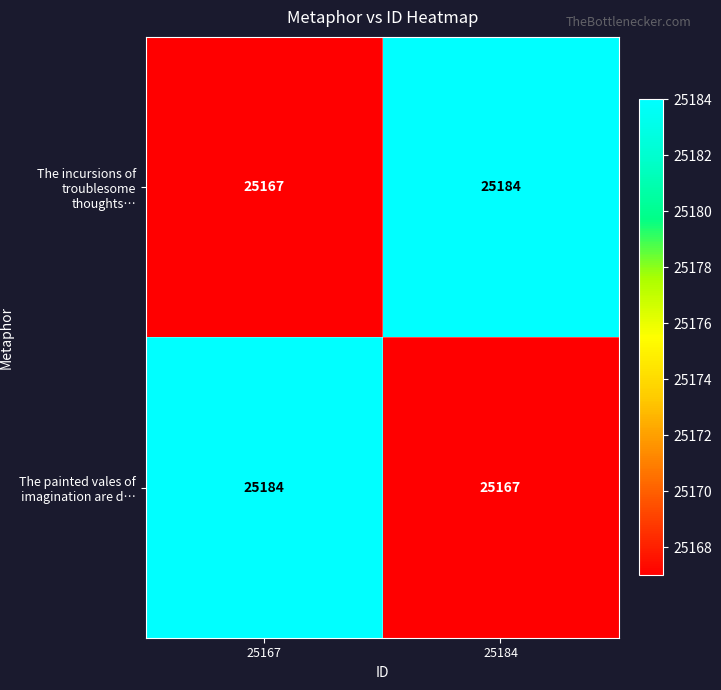

Where is The incursions of troublesome thoughts… nearest to the value 25175?

25167